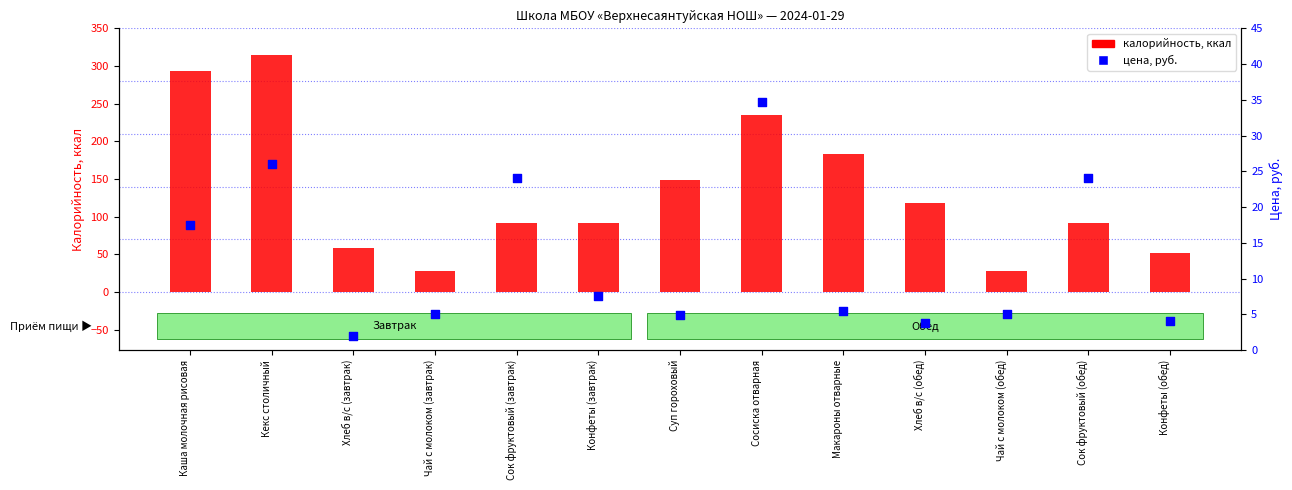

What are all the series names shown in the legend?

калорийность, цена, руб.